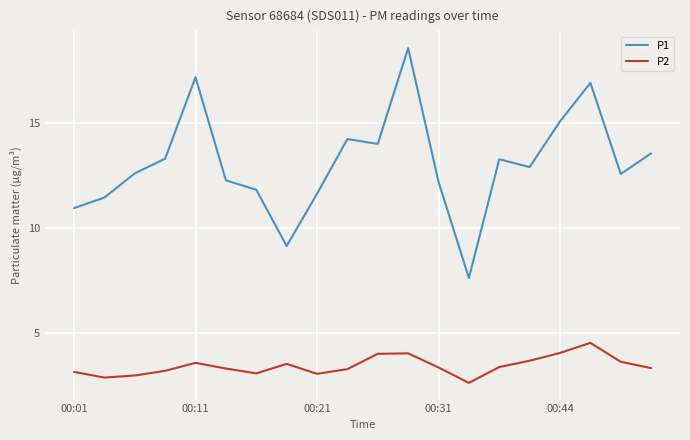

How many lines are shown in the chart?

2